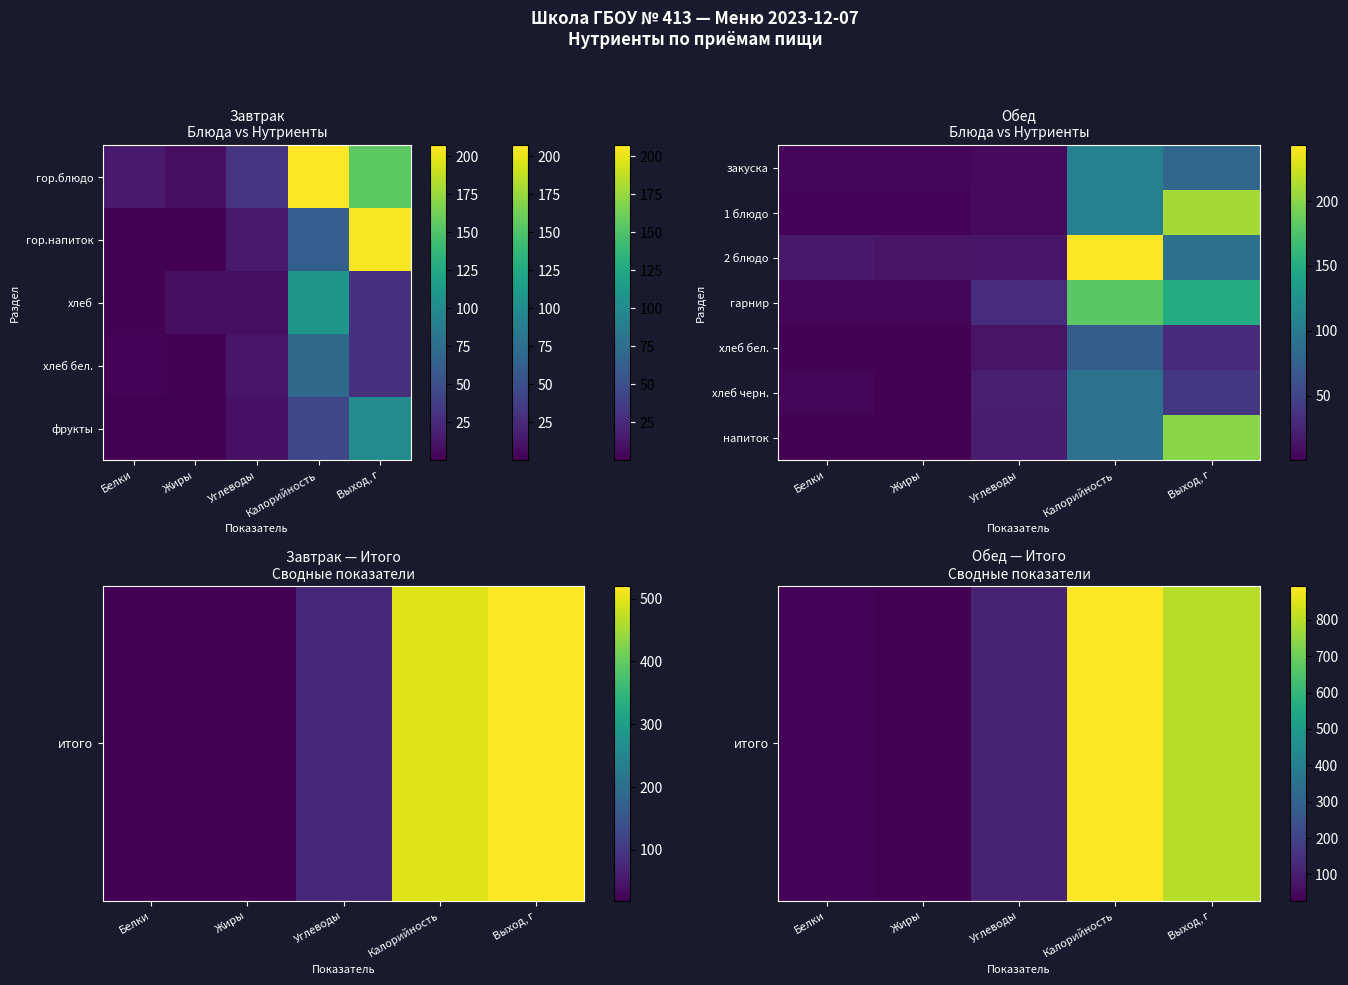

How many data points does each series have?

5